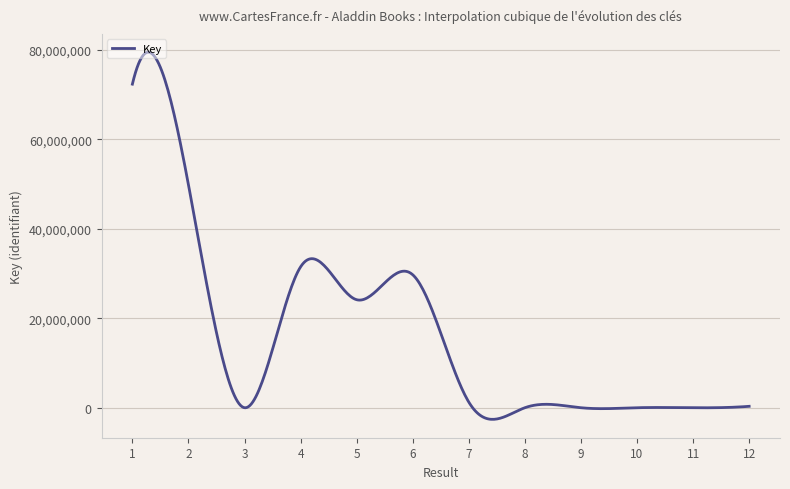

What is the maximum value shown in the chart?

79486650.5